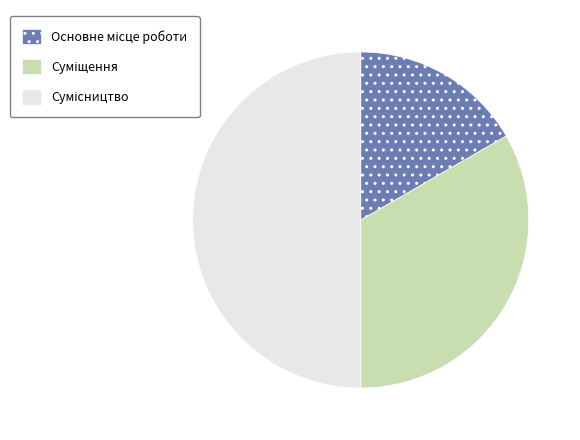

What percentage is the Основне місце роботи slice, to the nearest percent?

17%